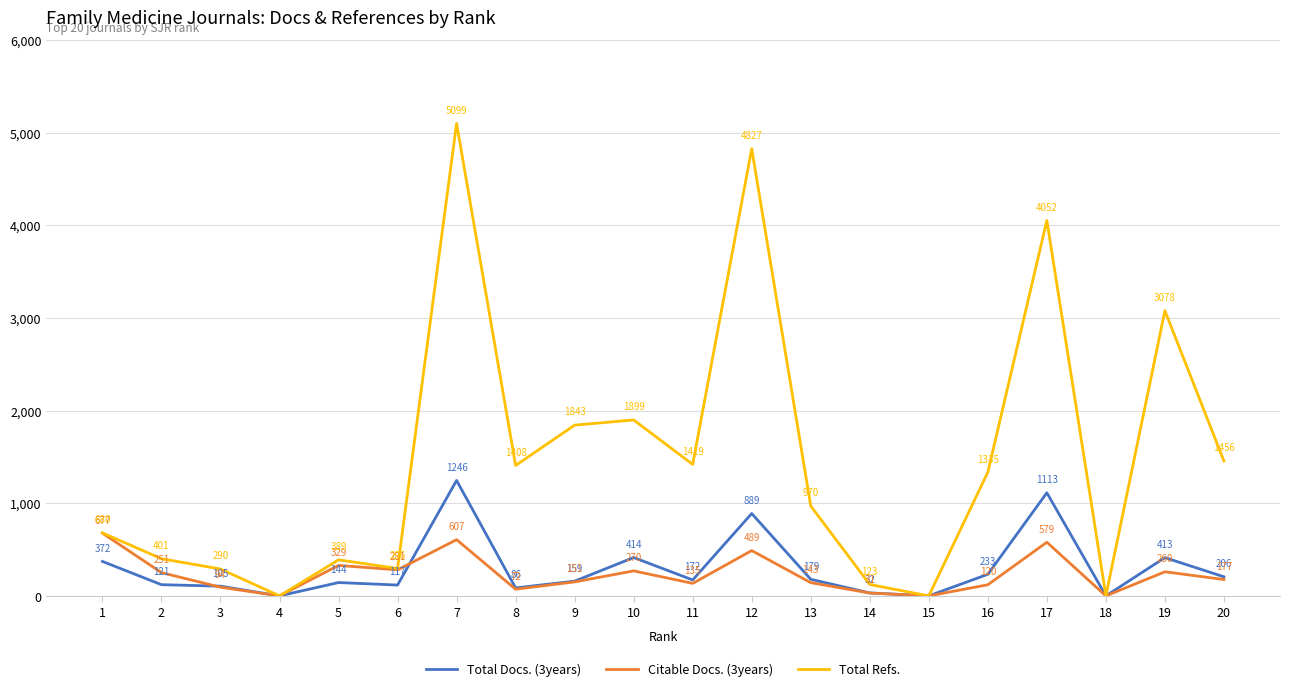

What is the highest value of the Total Docs. (3years) series?

1246